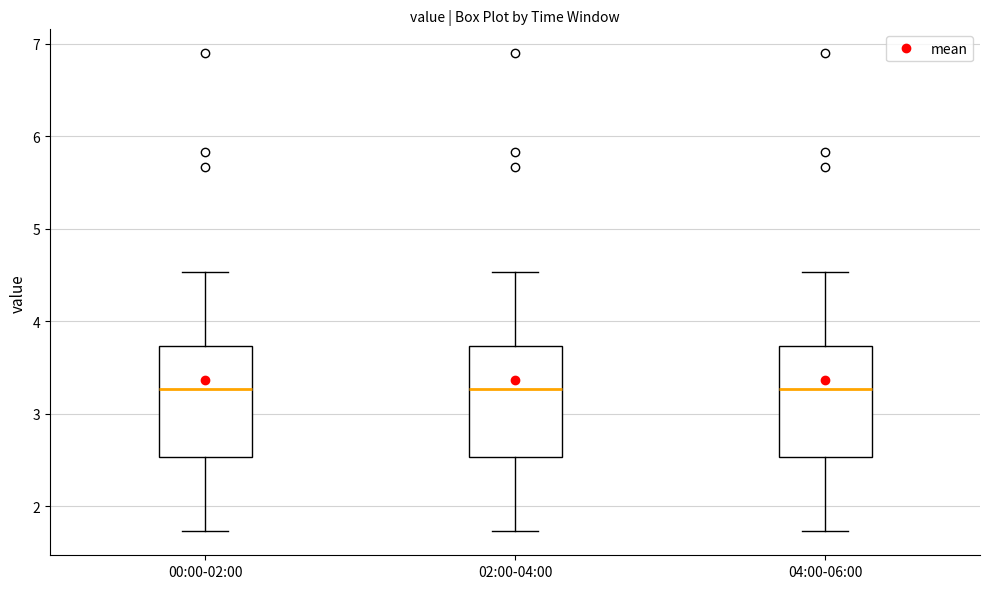

Reading left to right, transcribe this box plot: for each box, give where its median line is, the range the box spans, and where its two whiskers end, as read against the y-axis. The values are not printed on the chart, so give them approximately, as read against the axis.

00:00-02:00: median 3.3, box 2.5 to 3.7, whiskers 1.7 to 4.5
02:00-04:00: median 3.3, box 2.5 to 3.7, whiskers 1.7 to 4.5
04:00-06:00: median 3.3, box 2.5 to 3.7, whiskers 1.7 to 4.5